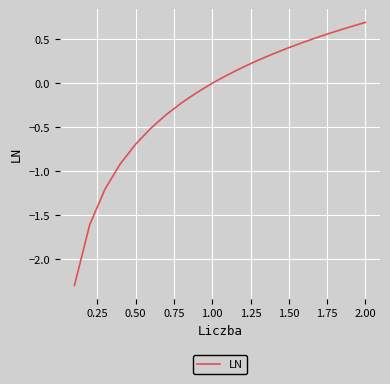

What is the maximum value shown in the chart?

0.7